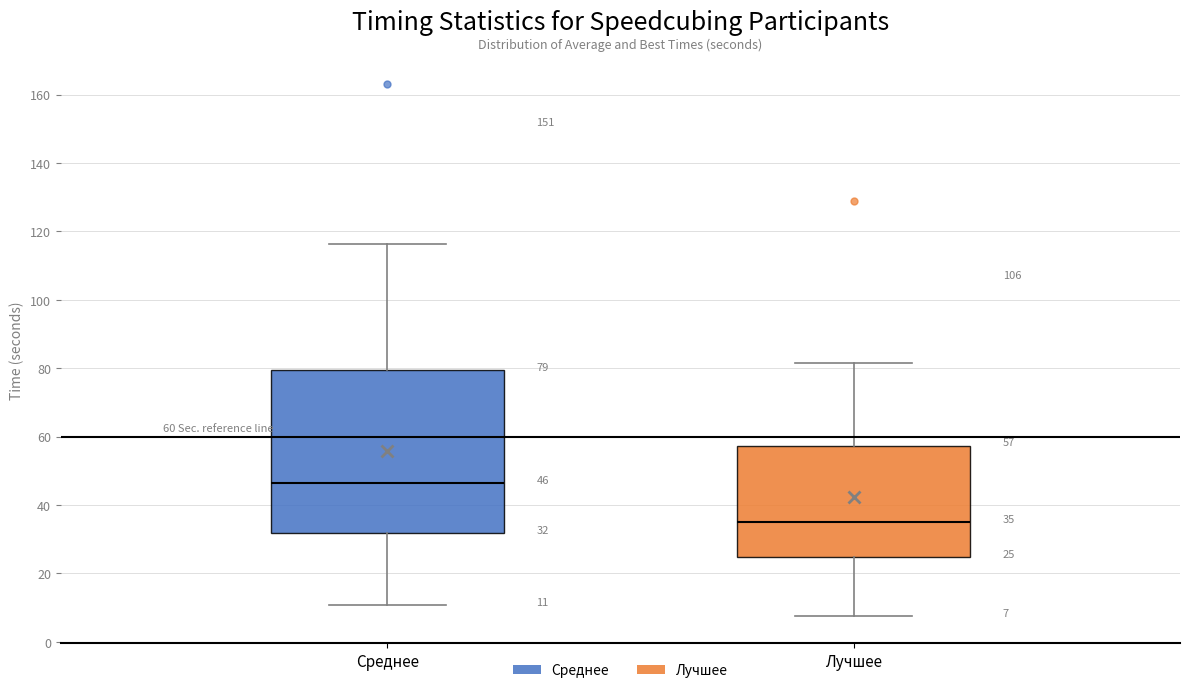

Comparing the boxes themselves (not the whiskers), which one is the tallest?

Среднее